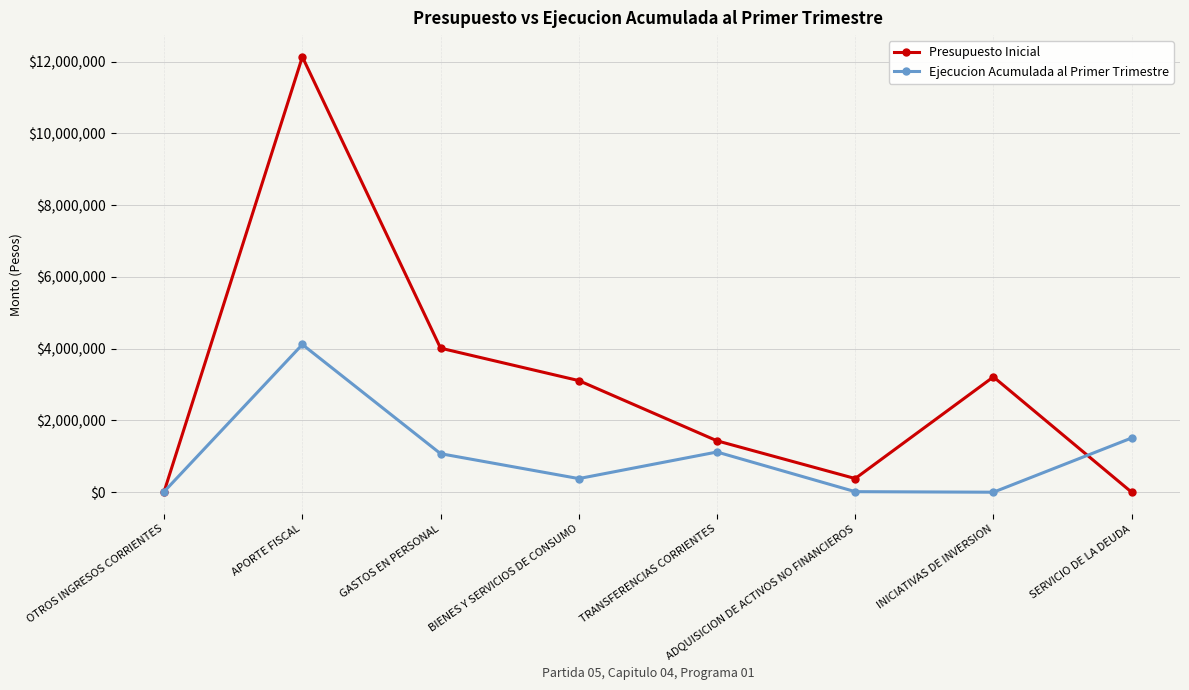

Rank the series by their maximum value, from lowest to highest.

Ejecucion Acumulada al Primer Trimestre, Presupuesto Inicial